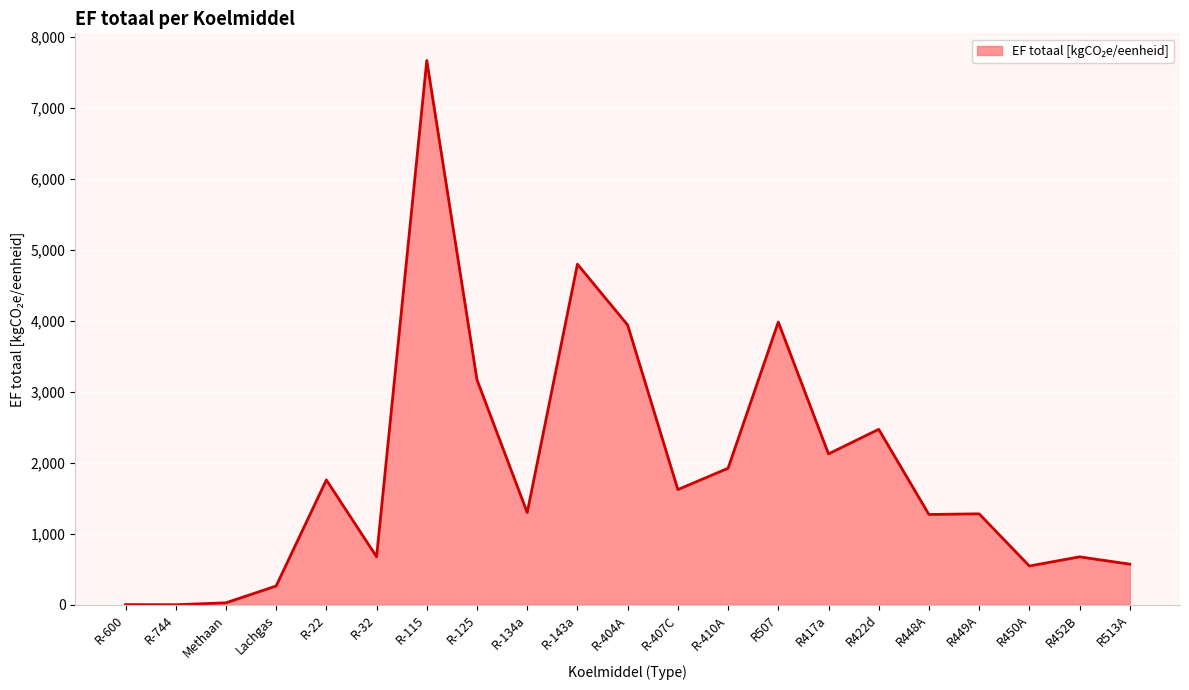

Does the chart have visible grid lines?

Yes